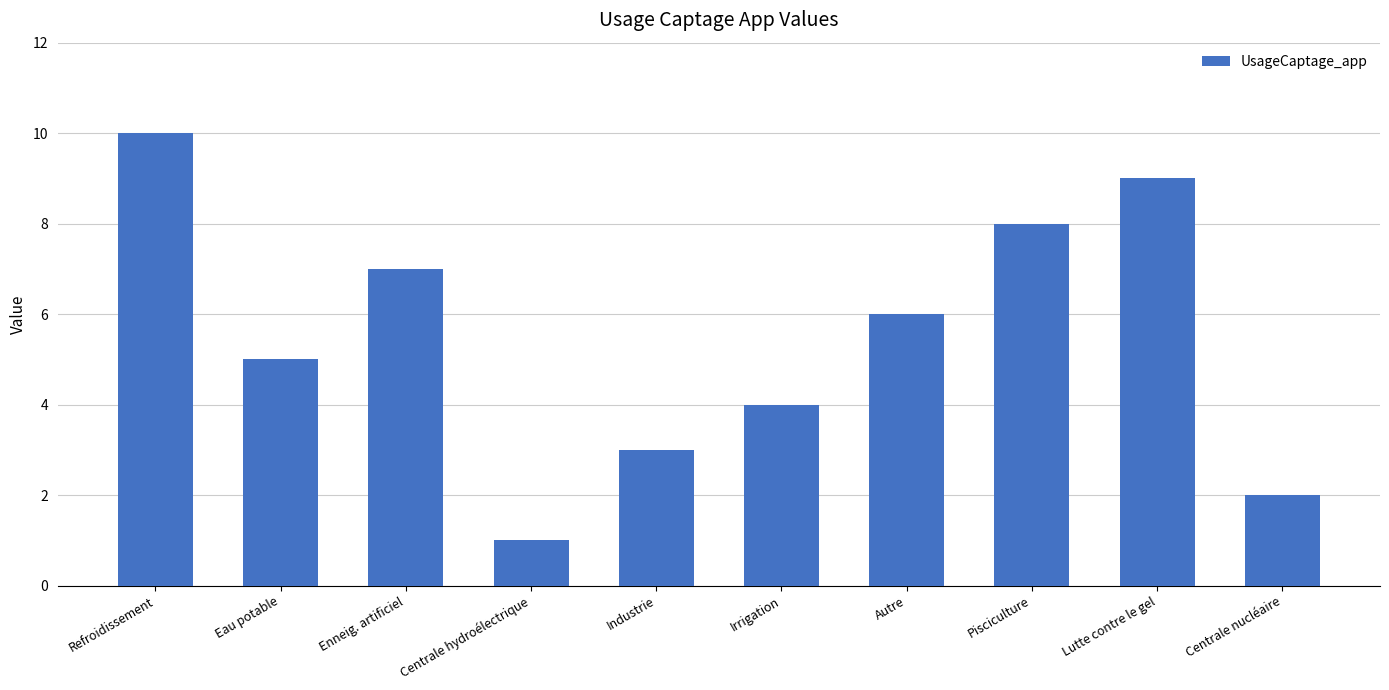

Count the number of categories in the chart.

10